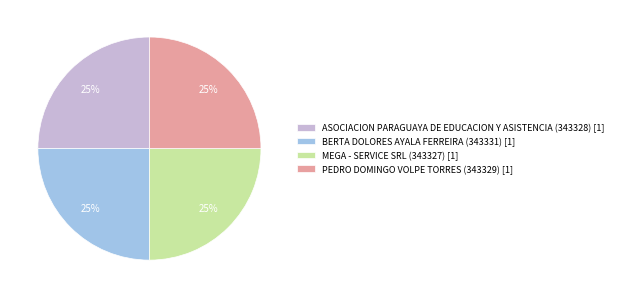

How many segments does this pie chart have?

4